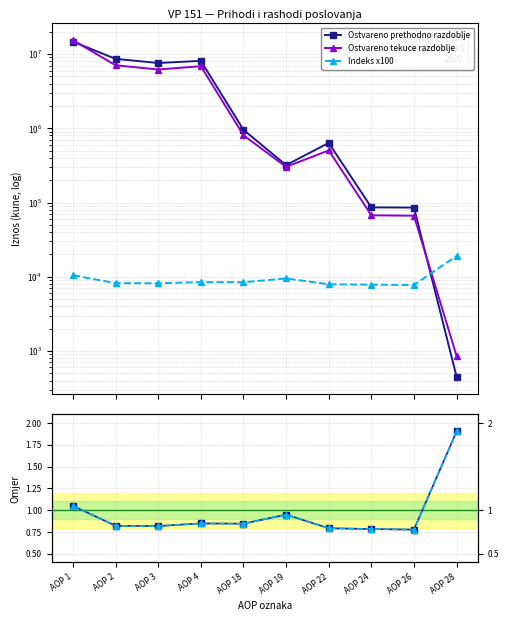

What is the average value of the Tekuce / Prethodno series?

1.0